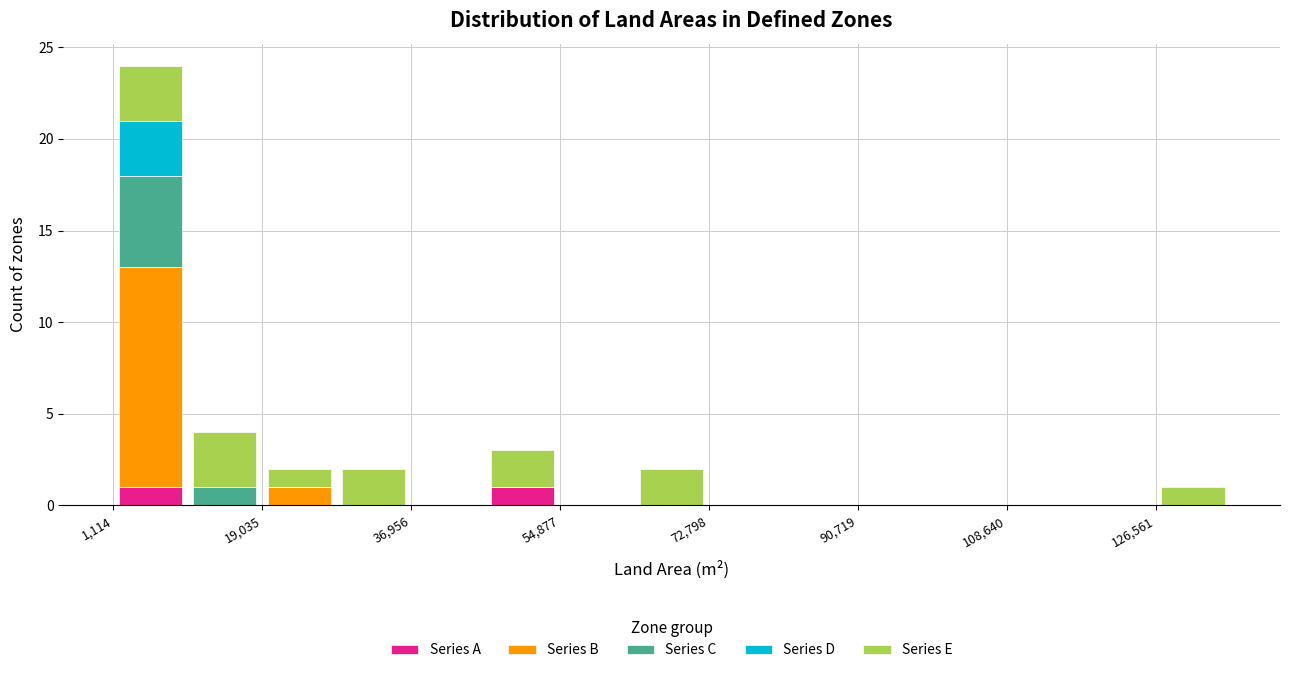

Which range on the x-axis has the tallest stacked bar (by total height)?

2000 to 10000